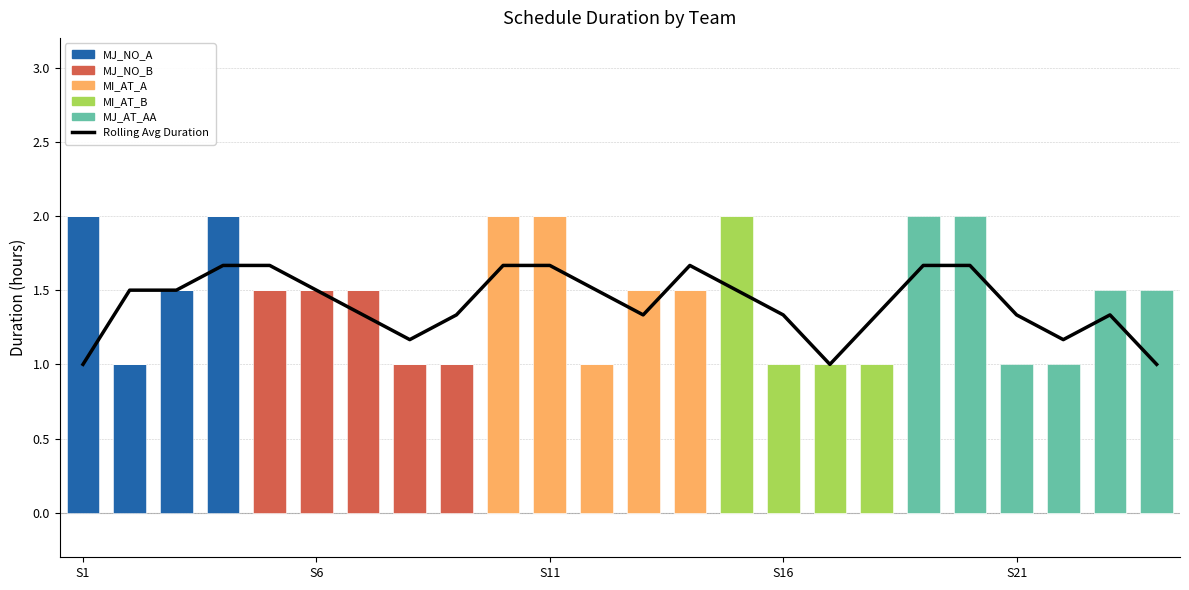

Which series has the largest range (max minus min)?

MJ_NO_A